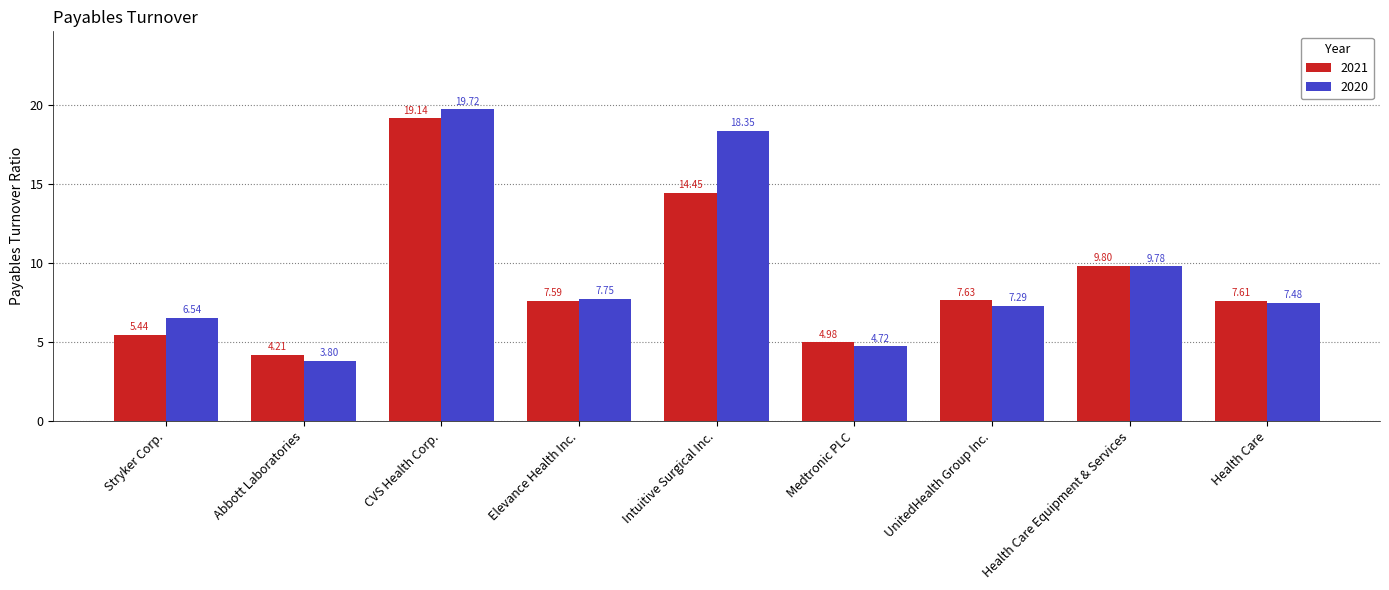

Which series has the largest total across all categories?

2020